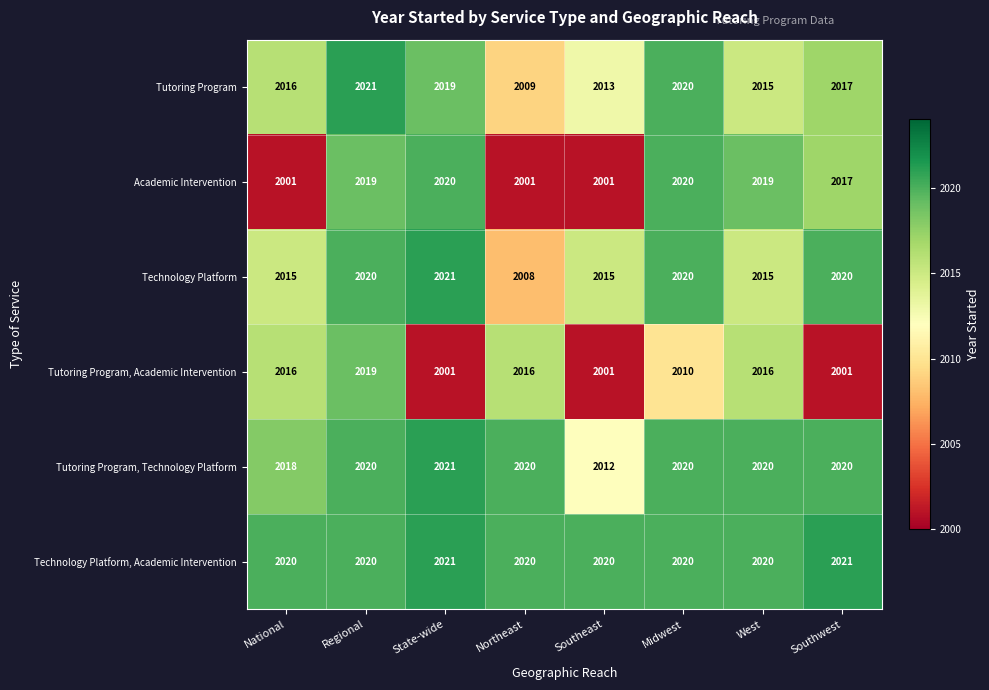

What is the total value across all series at Southeast?

12062